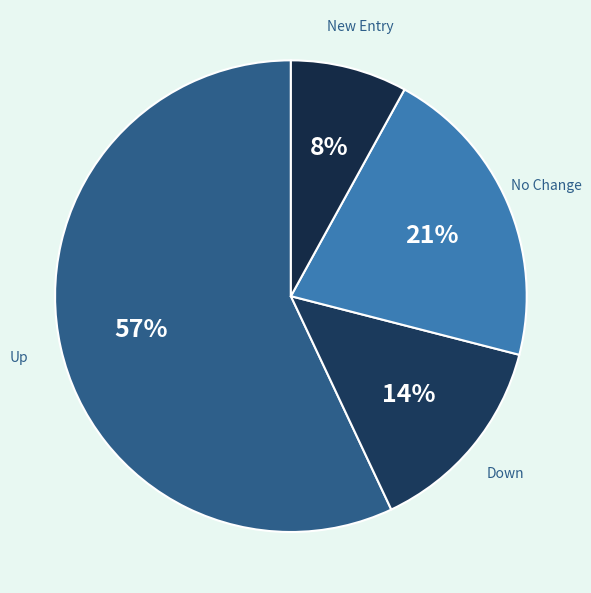

Is it true that Down is 7% of the pie?

False